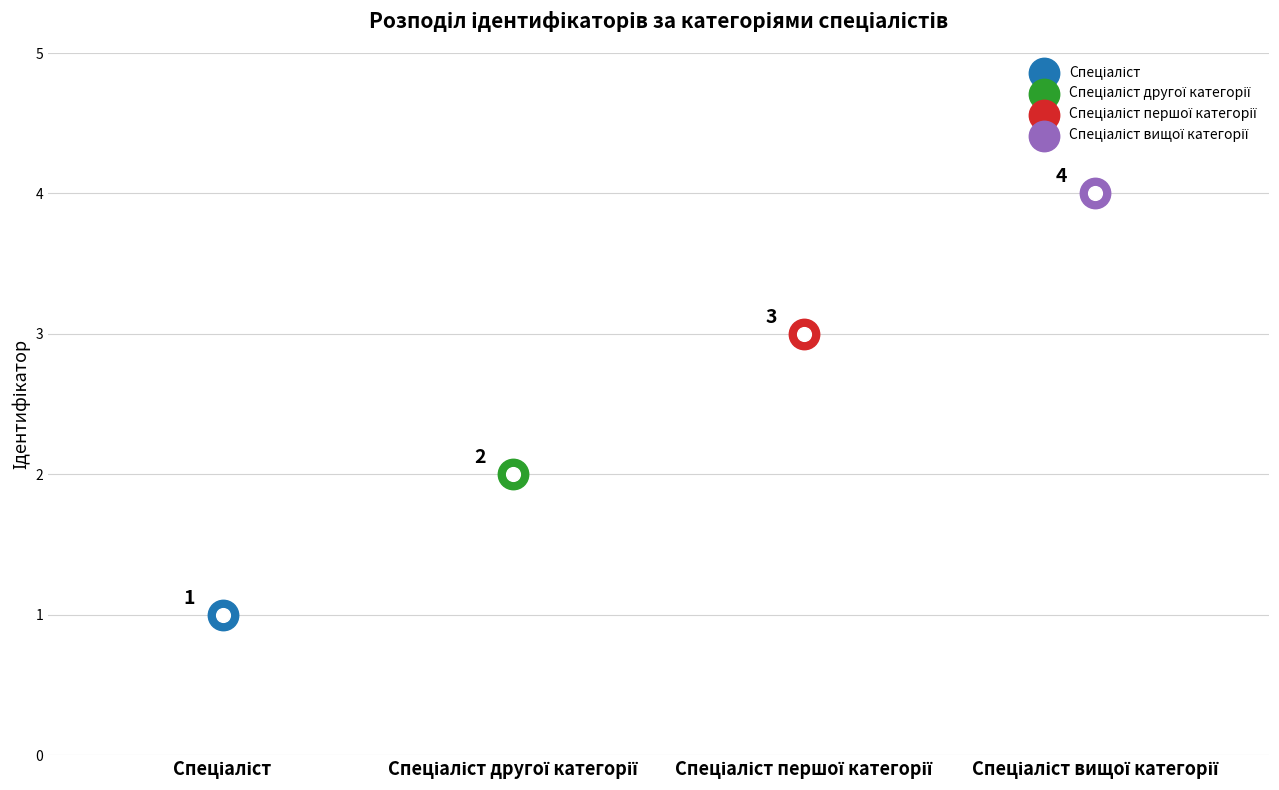

What is the change in value from Спеціаліст другої категорії to Спеціаліст першої категорії?

+1